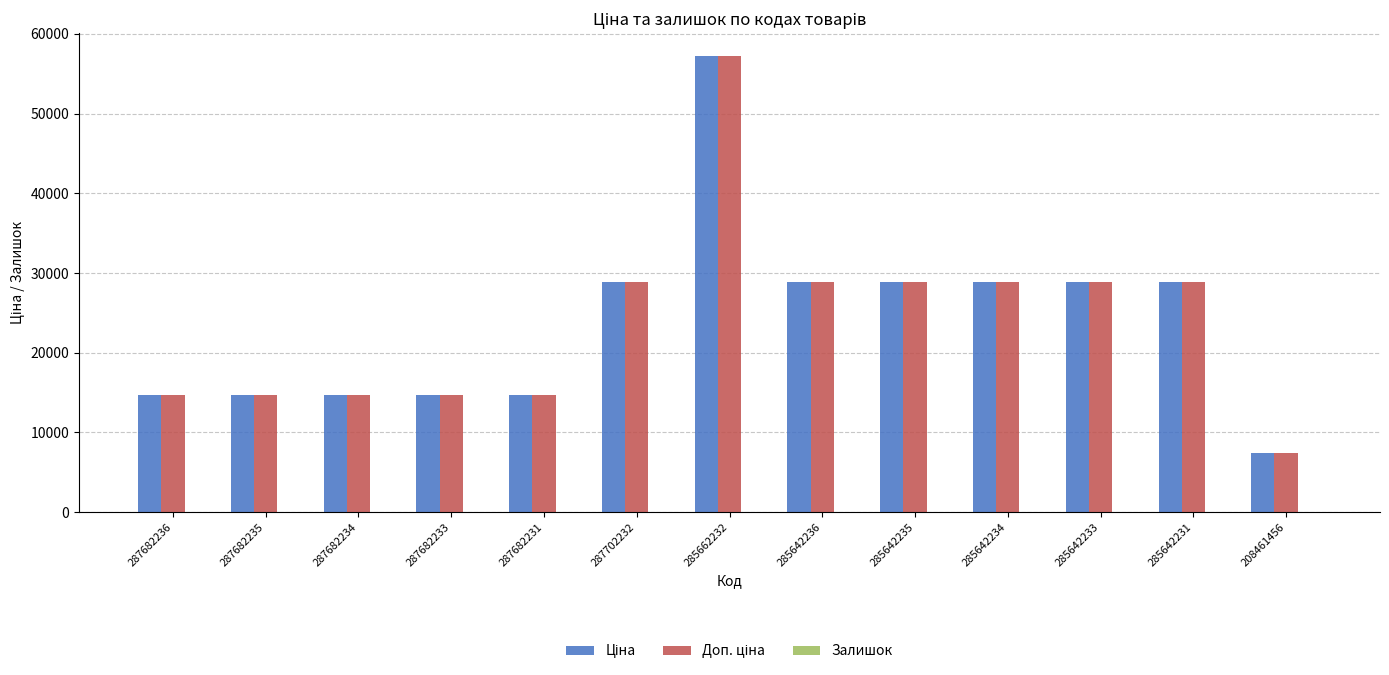

Which category has the highest value across all series?

285662232